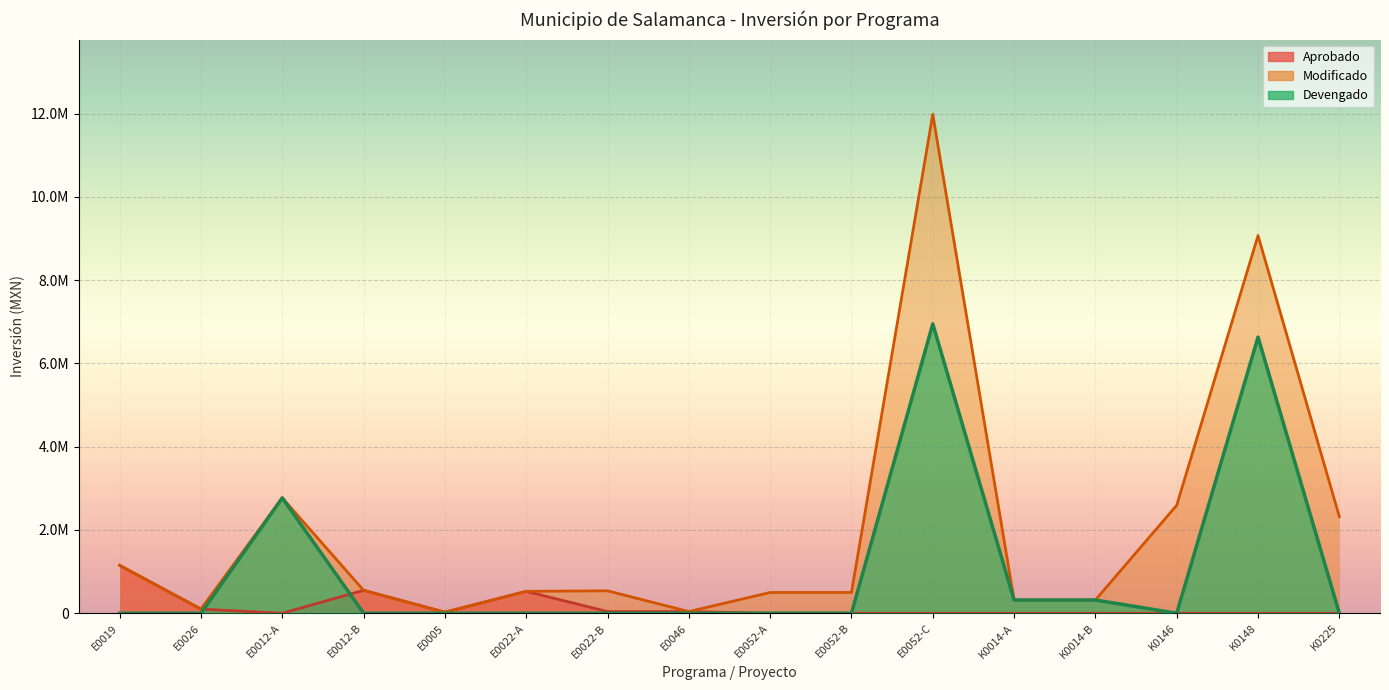

The value of Devengado at K0225 is 0.0. True or false?

True